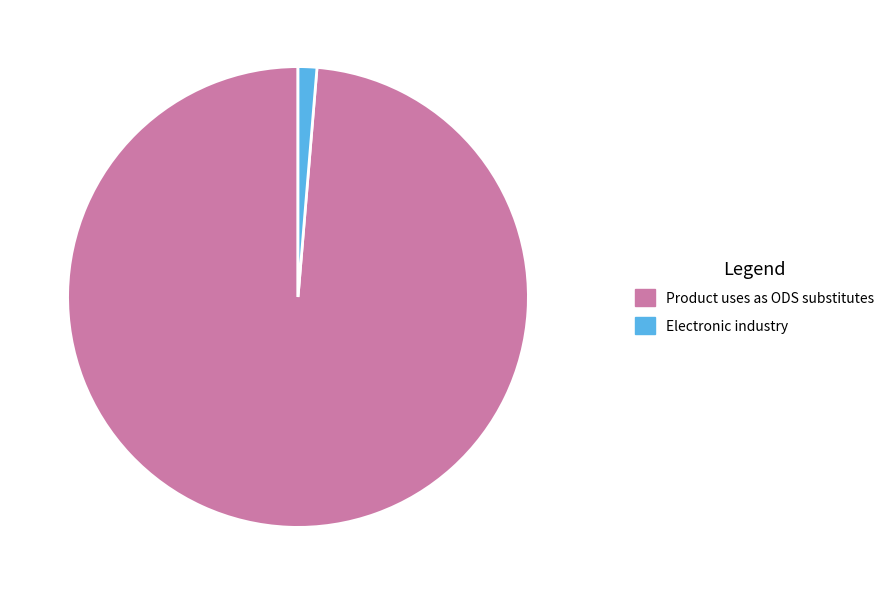

How many segments does this pie chart have?

2